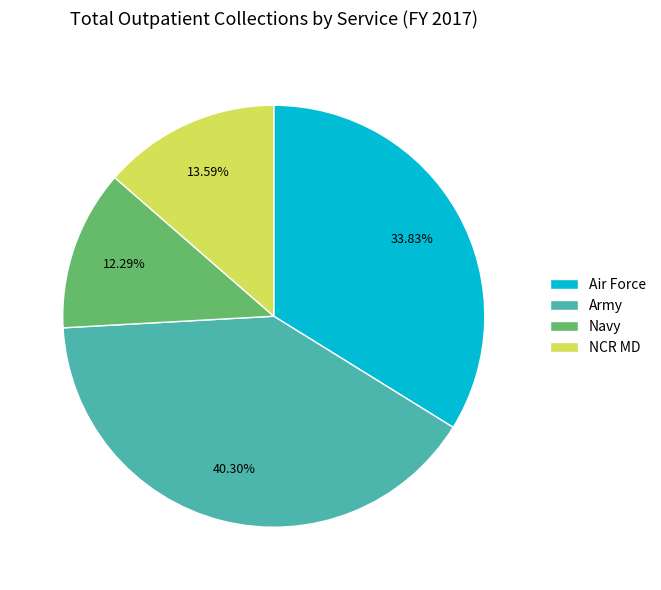

Is the sum of Army and Navy greater than half?

Yes